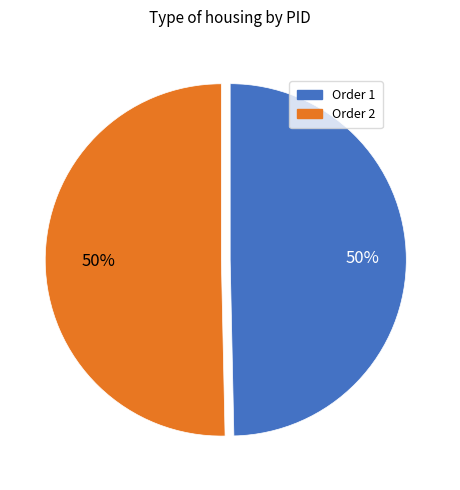

The Order 1 slice represents 50% of the pie. True or false?

True